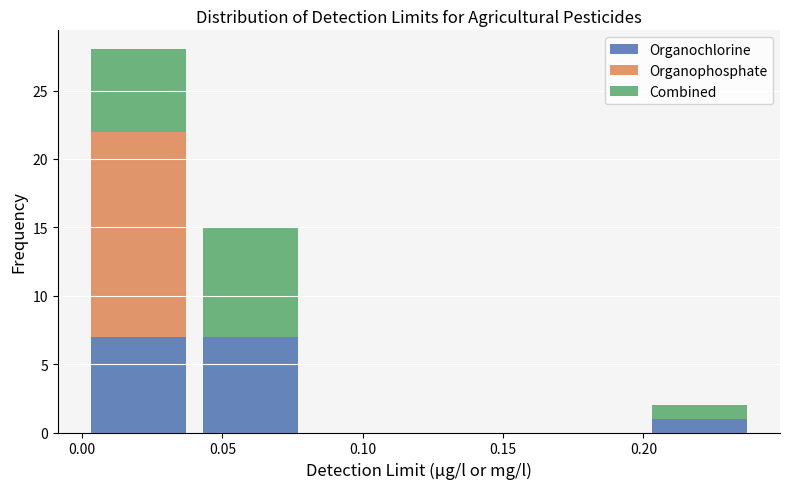

Reading left to right, transcribe this chart: for each stacked bar, give the range it covers on the x-axis and its total height. The values are not printed on the chart, so give them approximately, as read against the axis.

0.00 to 0.04: 28
0.04 to 0.08: 15
0.08 to 0.12: 0
0.12 to 0.16: 0
0.16 to 0.20: 0
0.20 to 0.24: 2